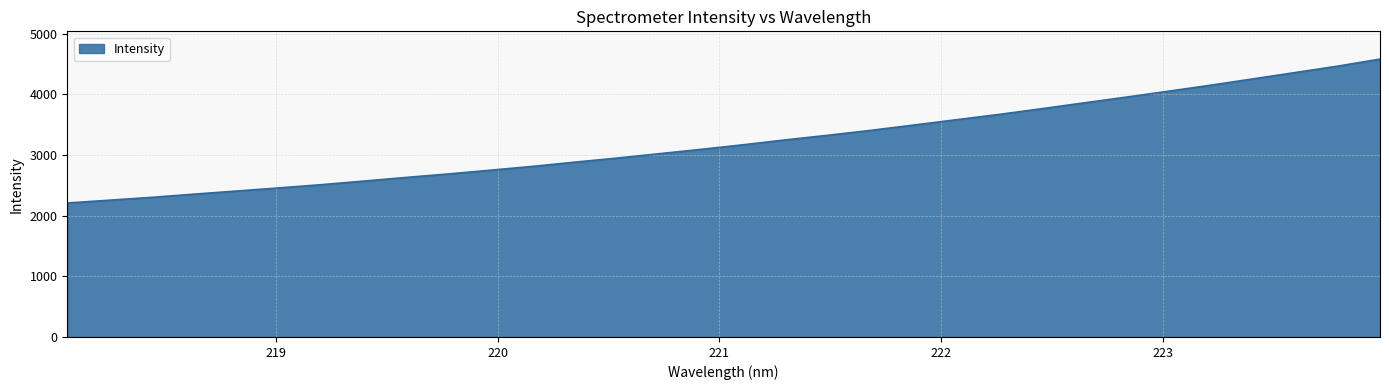

What is the smallest value displayed?

2208.2